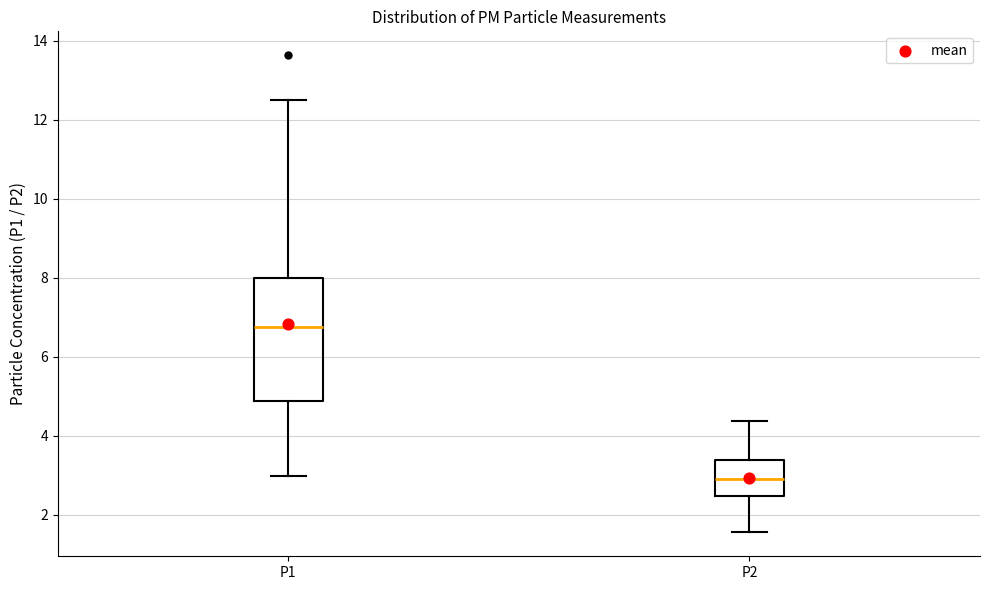

Which box is the tallest, from its lower edge to its upper edge?

P1